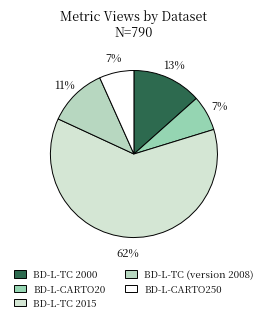

How many slices are in this pie chart?

5